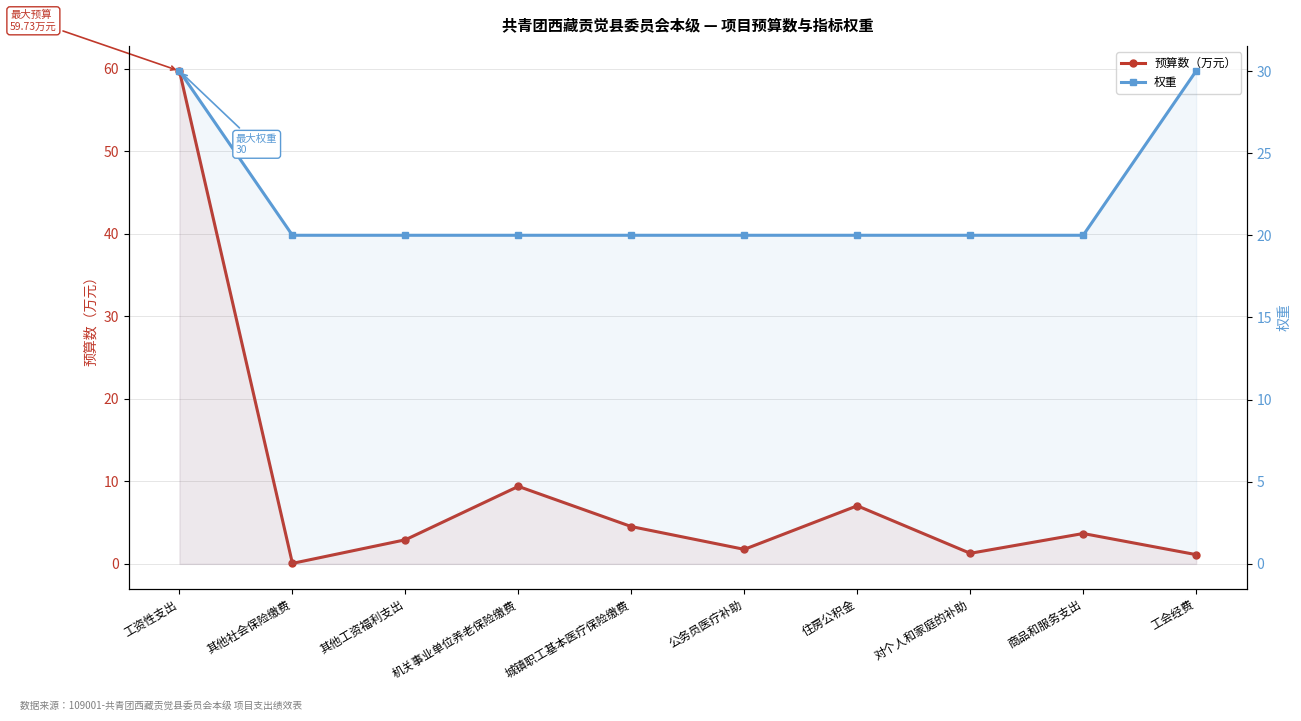

Reading left to right, transcribe all the data shown in this chart.

预算数（万元）: 59.7	0.1	2.9	9.4	4.5	1.8	7.0	1.3	3.7	1.1
权重: 30.0	20.0	20.0	20.0	20.0	20.0	20.0	20.0	20.0	30.0